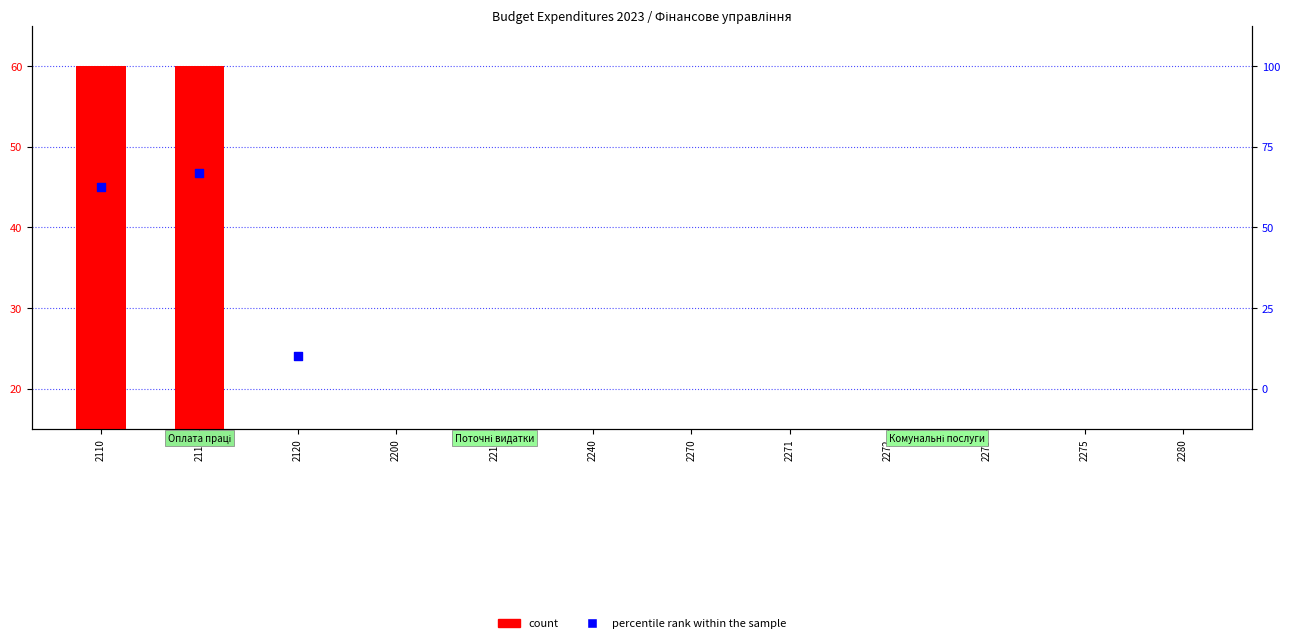

What are all the series names shown in the legend?

count, percentile rank within the sample